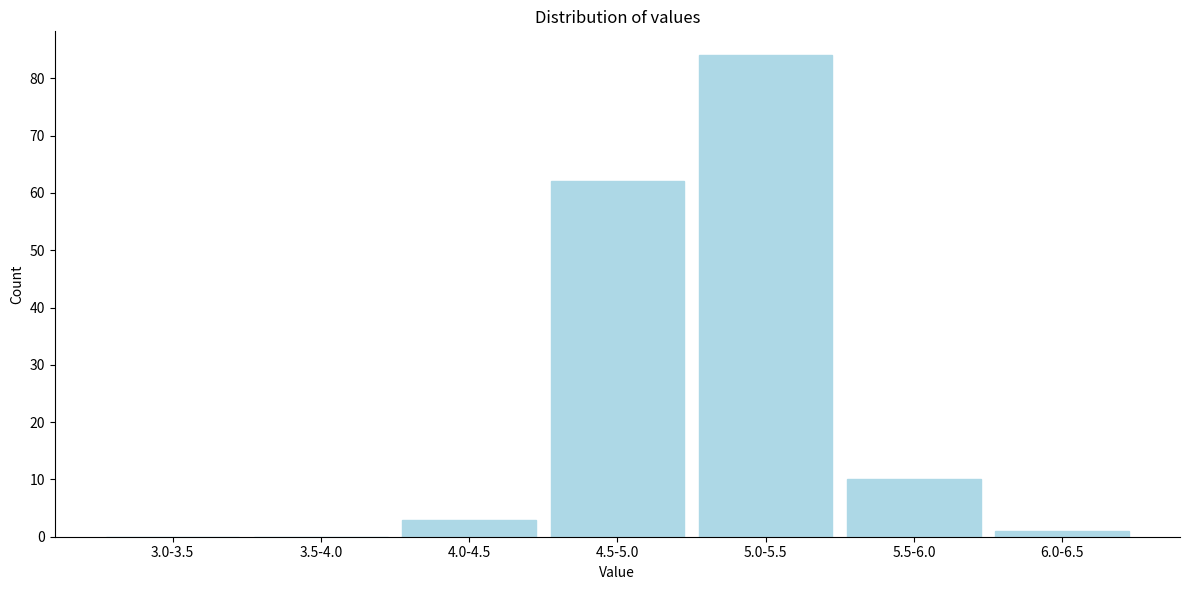

Reading right to left, extract all data points from this chart.

6.0-6.5=1	5.5-6.0=10	5.0-5.5=84	4.5-5.0=62	4.0-4.5=3	3.5-4.0=0	3.0-3.5=0